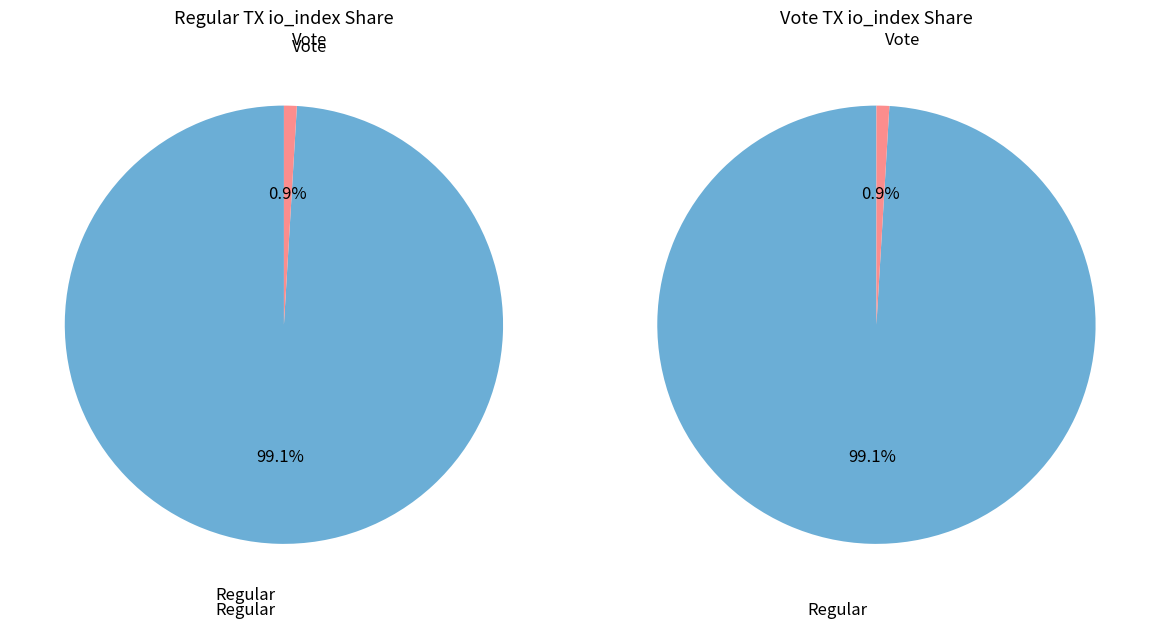

Is it true that Vote is 11% of the pie?

False